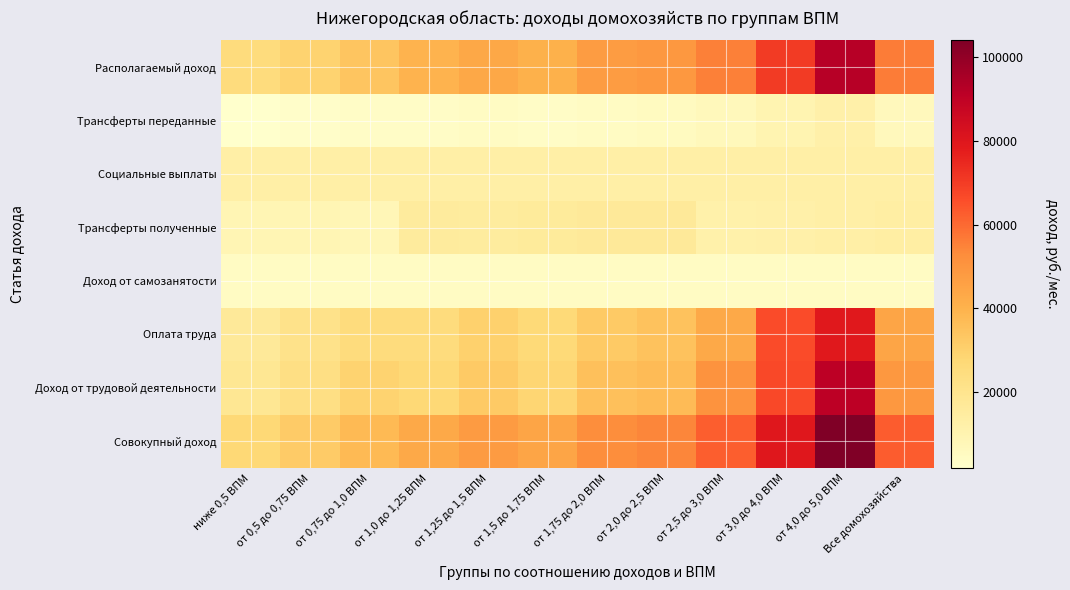

Reading left to right, extract all data points from this chart.

Совокупный доход: ниже 0,5 ВПМ=27093.9	от 0,5 до 0,75 ВПМ=32106.2	от 0,75 до 1,0 ВПМ=37461.2	от 1,0 до 1,25 ВПМ=43098.9	от 1,25 до 1,5 ВПМ=47941.9	от 1,5 до 1,75 ВПМ=44164.9	от 1,75 до 2,0 ВПМ=52305.3	от 2,0 до 2,5 ВПМ=54328.1	от 2,5 до 3,0 ВПМ=62441.4	от 3,0 до 4,0 ВПМ=79604.6	от 4,0 до 5,0 ВПМ=104019.7	Все домохозяйства=62815.2
Доход от трудовой деятельности: ниже 0,5 ВПМ=18250.1	от 0,5 до 0,75 ВПМ=23288.2	от 0,75 до 1,0 ВПМ=29082.1	от 1,0 до 1,25 ВПМ=27169.5	от 1,25 до 1,5 ВПМ=32538.0	от 1,5 до 1,75 ВПМ=28215.3	от 1,75 до 2,0 ВПМ=35412.0	от 2,0 до 2,5 ВПМ=37206.7	от 2,5 до 3,0 ВПМ=50580.8	от 3,0 до 4,0 ВПМ=67057.2	от 4,0 до 5,0 ВПМ=91156.5	Все домохозяйства=48948.2
Оплата труда: ниже 0,5 ВПМ=16870.9	от 0,5 до 0,75 ВПМ=21314.1	от 0,75 до 1,0 ВПМ=25088.5	от 1,0 до 1,25 ВПМ=25104.7	от 1,25 до 1,5 ВПМ=29980.3	от 1,5 до 1,75 ВПМ=26750.8	от 1,75 до 2,0 ВПМ=32475.4	от 2,0 до 2,5 ВПМ=34930.3	от 2,5 до 3,0 ВПМ=43289.4	от 3,0 до 4,0 ВПМ=66273.6	от 4,0 до 5,0 ВПМ=79153.5	Все домохозяйства=44186.1
Доход от самозанятости: ниже 0,5 ВПМ=4281.6	от 0,5 до 0,75 ВПМ=4281.6	от 0,75 до 1,0 ВПМ=4281.6	от 1,0 до 1,25 ВПМ=4281.6	от 1,25 до 1,5 ВПМ=4281.6	от 1,5 до 1,75 ВПМ=4281.6	от 1,75 до 2,0 ВПМ=4281.6	от 2,0 до 2,5 ВПМ=4281.6	от 2,5 до 3,0 ВПМ=4281.6	от 3,0 до 4,0 ВПМ=4281.6	от 4,0 до 5,0 ВПМ=4281.6	Все домохозяйства=4281.6
Трансферты полученные: ниже 0,5 ВПМ=8843.8	от 0,5 до 0,75 ВПМ=8818.0	от 0,75 до 1,0 ВПМ=7875.8	от 1,0 до 1,25 ВПМ=15774.3	от 1,25 до 1,5 ВПМ=15360.0	от 1,5 до 1,75 ВПМ=15937.9	от 1,75 до 2,0 ВПМ=16781.2	от 2,0 до 2,5 ВПМ=16796.5	от 2,5 до 3,0 ВПМ=11809.6	от 3,0 до 4,0 ВПМ=12034.6	от 4,0 до 5,0 ВПМ=12742.6	Все домохозяйства=13690.8
Социальные выплаты: ниже 0,5 ВПМ=12963.2	от 0,5 до 0,75 ВПМ=12963.2	от 0,75 до 1,0 ВПМ=12963.2	от 1,0 до 1,25 ВПМ=12963.2	от 1,25 до 1,5 ВПМ=12963.2	от 1,5 до 1,75 ВПМ=12963.2	от 1,75 до 2,0 ВПМ=12963.2	от 2,0 до 2,5 ВПМ=12963.2	от 2,5 до 3,0 ВПМ=12963.2	от 3,0 до 4,0 ВПМ=12963.2	от 4,0 до 5,0 ВПМ=12963.2	Все домохозяйства=12963.2
Трансферты переданные: ниже 0,5 ВПМ=1841.2	от 0,5 до 0,75 ВПМ=3009.1	от 0,75 до 1,0 ВПМ=3460.8	от 1,0 до 1,25 ВПМ=3524.2	от 1,25 до 1,5 ВПМ=4306.5	от 1,5 до 1,75 ВПМ=3700.6	от 1,75 до 2,0 ВПМ=4603.0	от 2,0 до 2,5 ВПМ=5125.3	от 2,5 до 3,0 ВПМ=6816.7	от 3,0 до 4,0 ВПМ=9442.6	от 4,0 до 5,0 ВПМ=11898.3	Все домохозяйства=6513.3
Располагаемый доход: ниже 0,5 ВПМ=25252.8	от 0,5 до 0,75 ВПМ=29097.1	от 0,75 до 1,0 ВПМ=34000.4	от 1,0 до 1,25 ВПМ=39574.7	от 1,25 до 1,5 ВПМ=43635.3	от 1,5 до 1,75 ВПМ=40464.3	от 1,75 до 2,0 ВПМ=47702.4	от 2,0 до 2,5 ВПМ=49202.8	от 2,5 до 3,0 ВПМ=55624.7	от 3,0 до 4,0 ВПМ=70162.0	от 4,0 до 5,0 ВПМ=92121.4	Все домохозяйства=56301.9